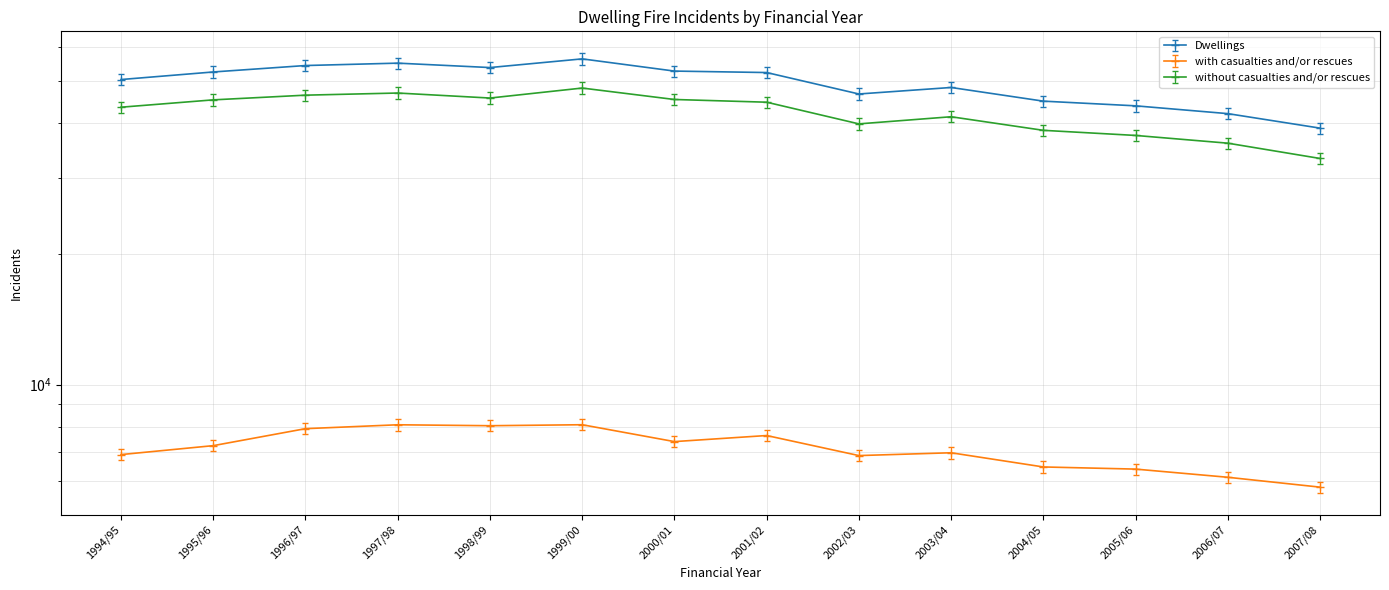

At which category is the sum across all series the highest?

1999/00